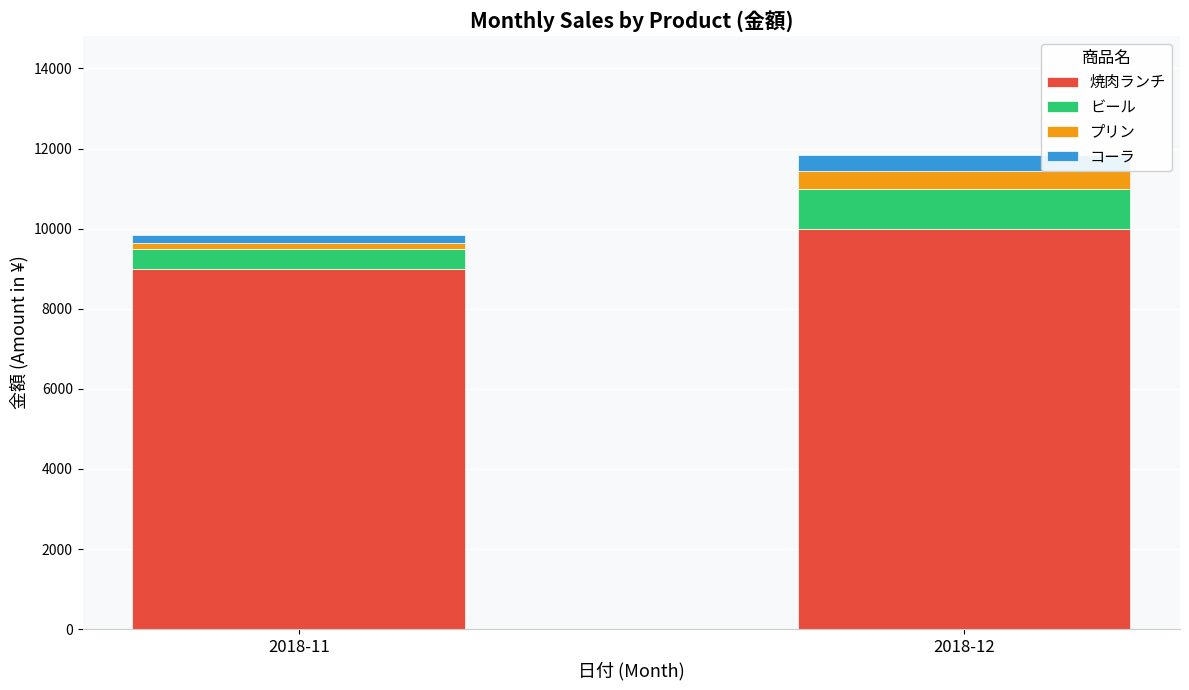

What is the lowest value of the 焼肉ランチ series?

9000